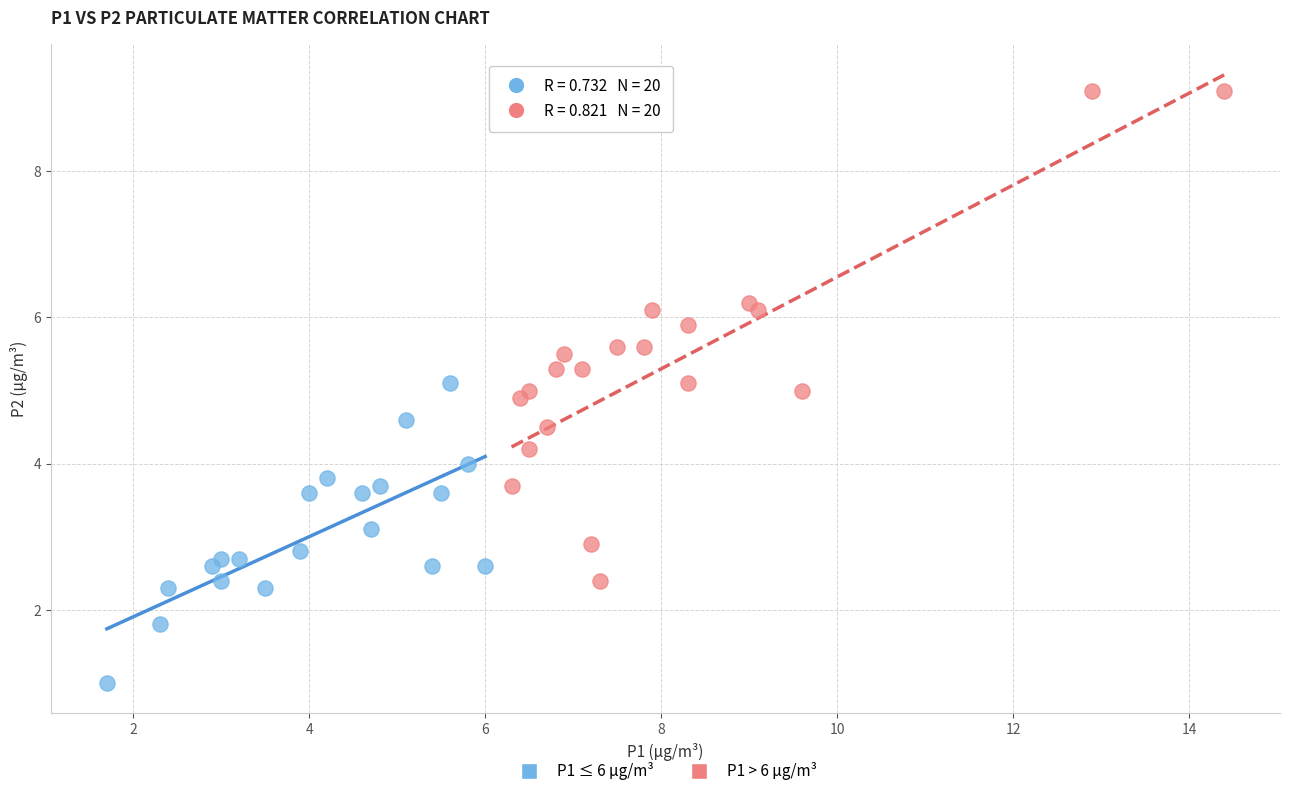

Which series has the largest Y range (max minus min)?

P1 > 6 µg/m³